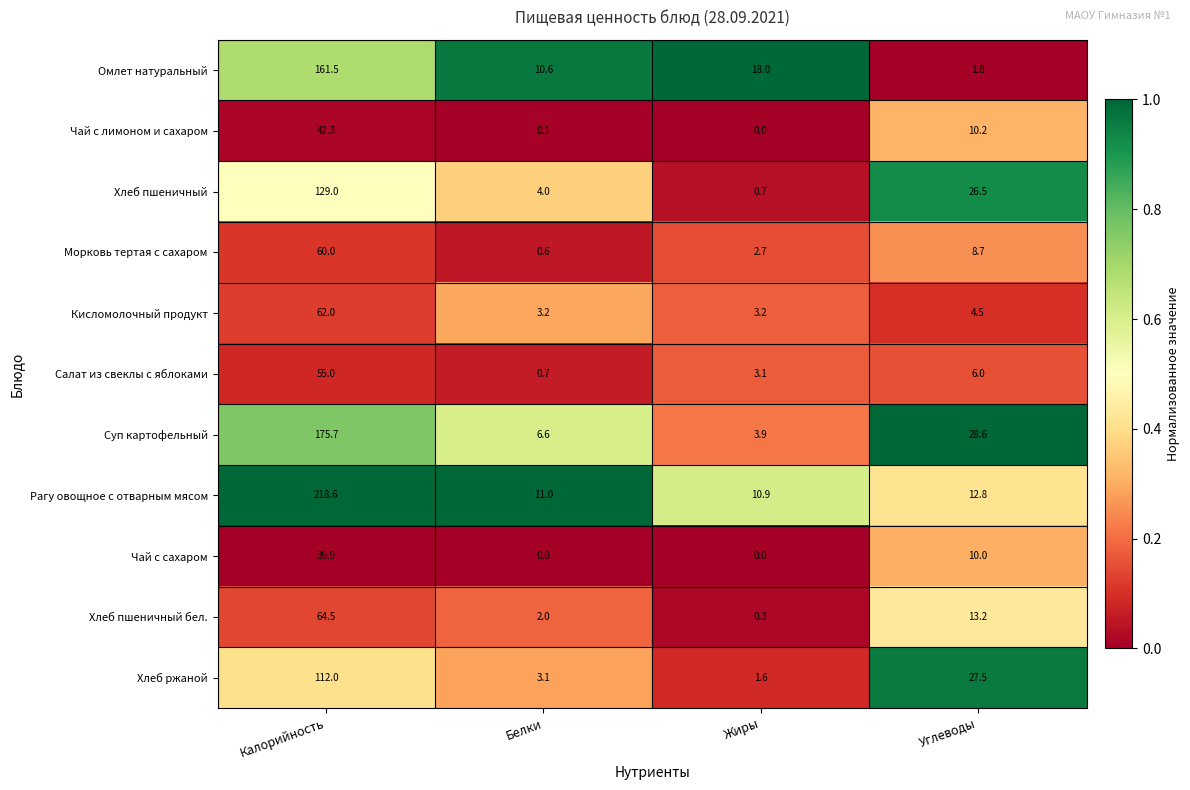

What is the approximate value of Рагу овощное с отварным мясом at Калорийность?

218.6